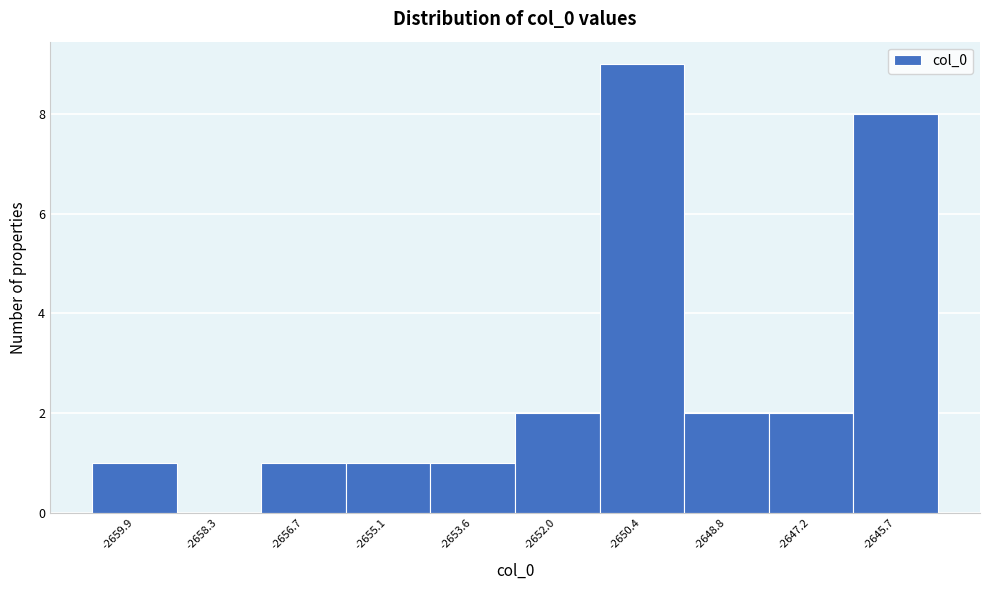

Reading left to right, transcribe this chart: for each bar, give the range it covers on the x-axis and its height. Neither the bar edges nor the heights are printed on the chart, so give them approximately, as read against the axes.

-2660.6 to -2659.0: 1
-2659.0 to -2657.6: 0
-2657.6 to -2656.0: 1
-2656.0 to -2654.4: 1
-2654.4 to -2652.8: 1
-2652.8 to -2651.2: 2
-2651.2 to -2649.6: 9
-2649.6 to -2648.0: 2
-2648.0 to -2646.4: 2
-2646.4 to -2644.8: 8